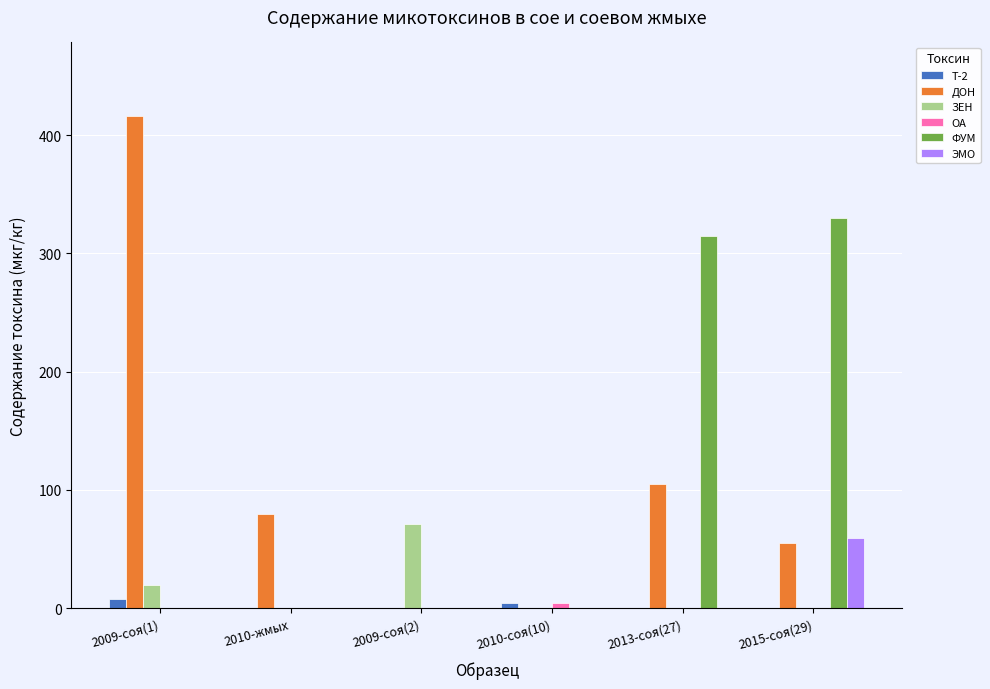

The value of ФУМ at 2013-соя(27) is 465. True or false?

False